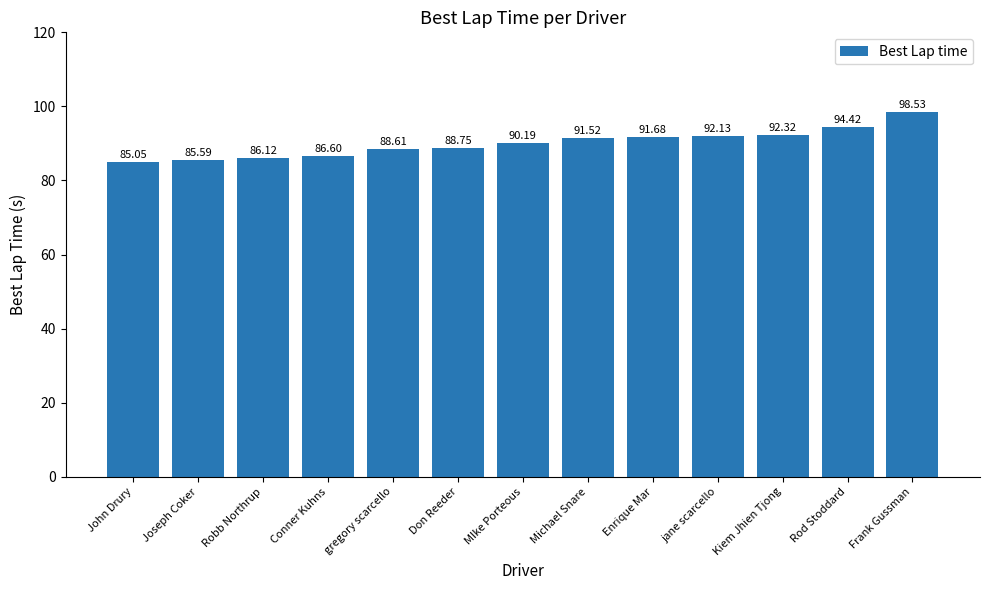

What is the change in value from John Drury to Joseph Coker?

+0.5